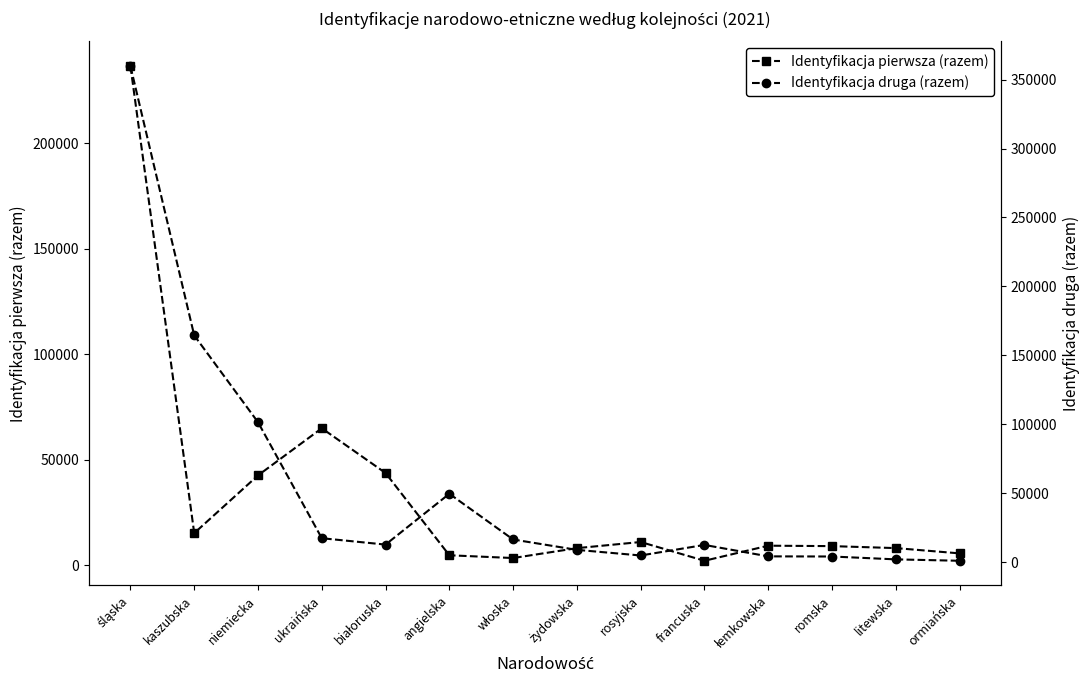

Rank the categories by Identyfikacja pierwsza (razem) value from lowest to highest.

francuska, włoska, angielska, ormiańska, żydowska, litewska, romska, łemkowska, rosyjska, kaszubska, niemiecka, białoruska, ukraińska, śląska